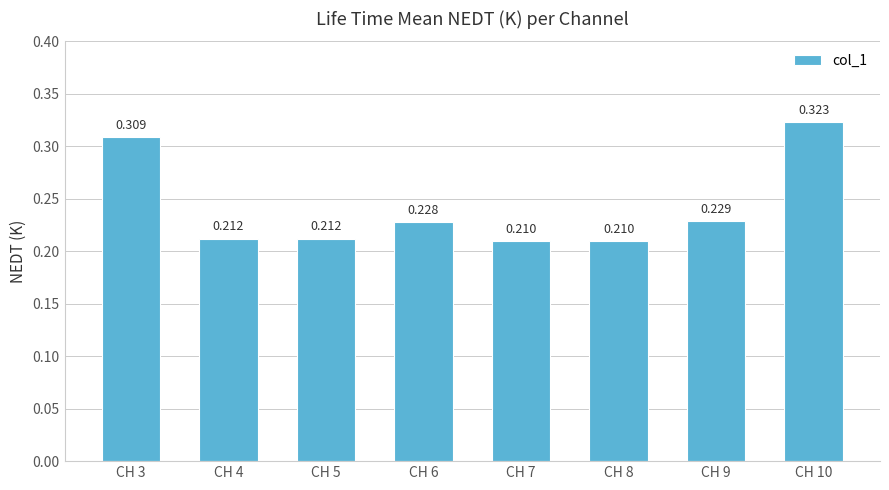

Rank the categories by value from highest to lowest.

CH 10, CH 3, CH 9, CH 6, CH 4, CH 5, CH 7, CH 8